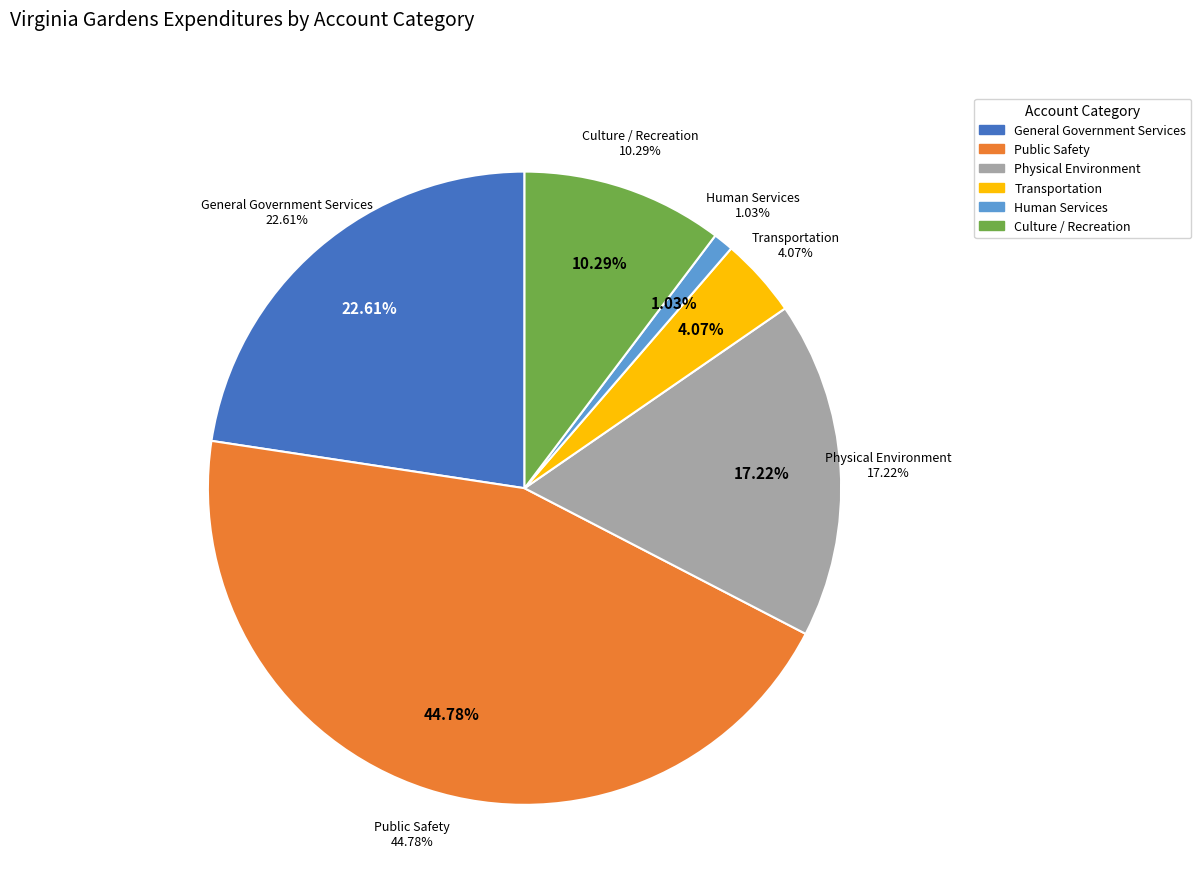

Does Physical Environment account for over 50% of the chart?

No